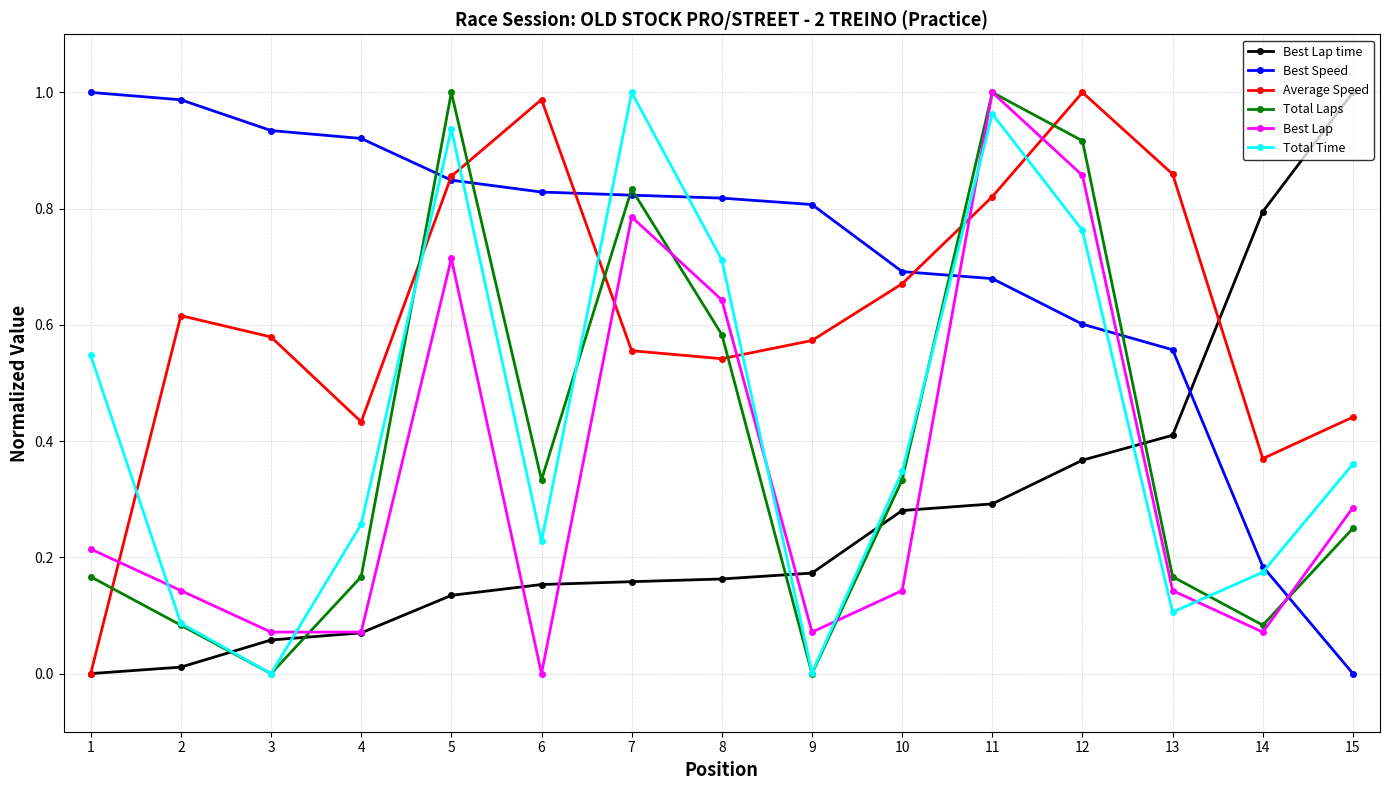

At how many categories does at least one series exceed 0?

15